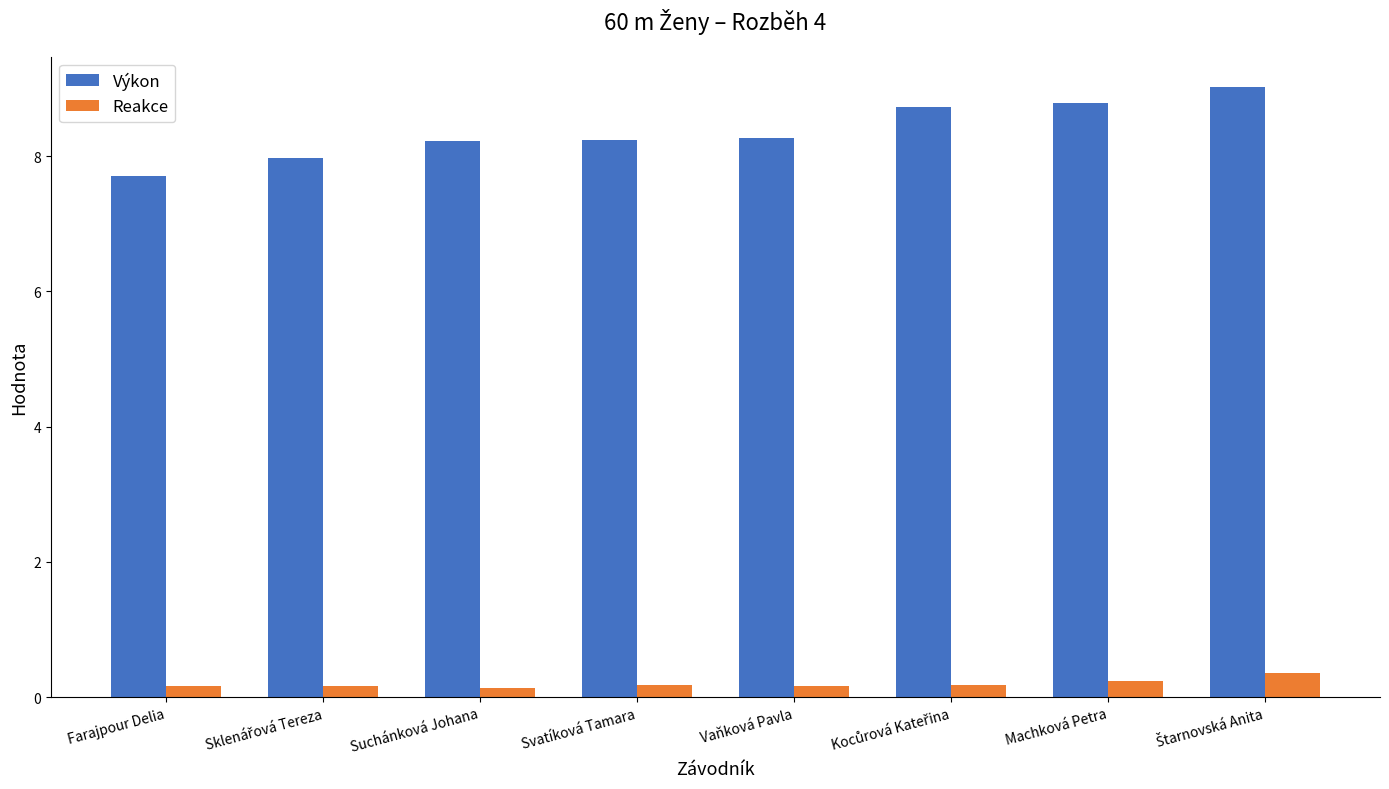

How many bars are there in each group?

2